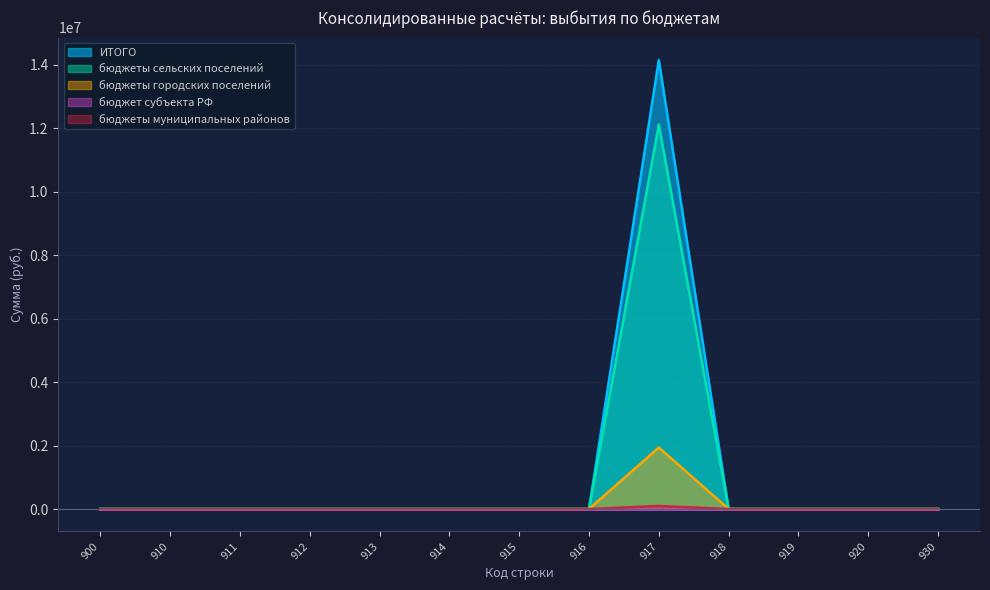

At how many categories does at least one series exceed 9272166?

1